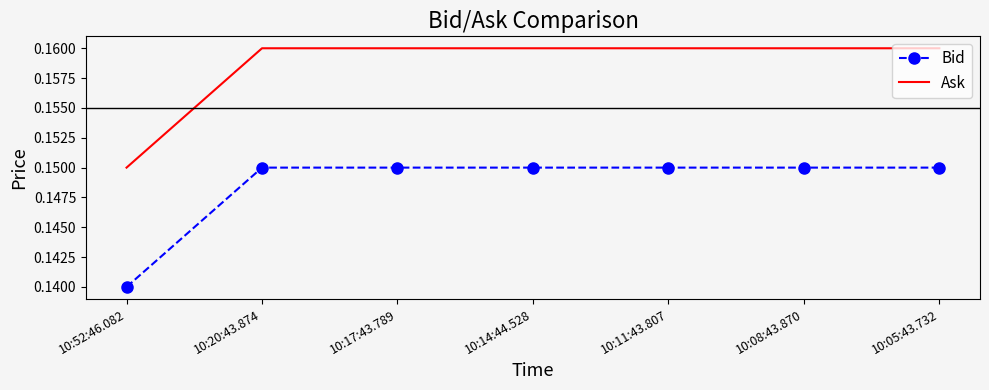

True or false: Bid and Ask cross at least once.

False